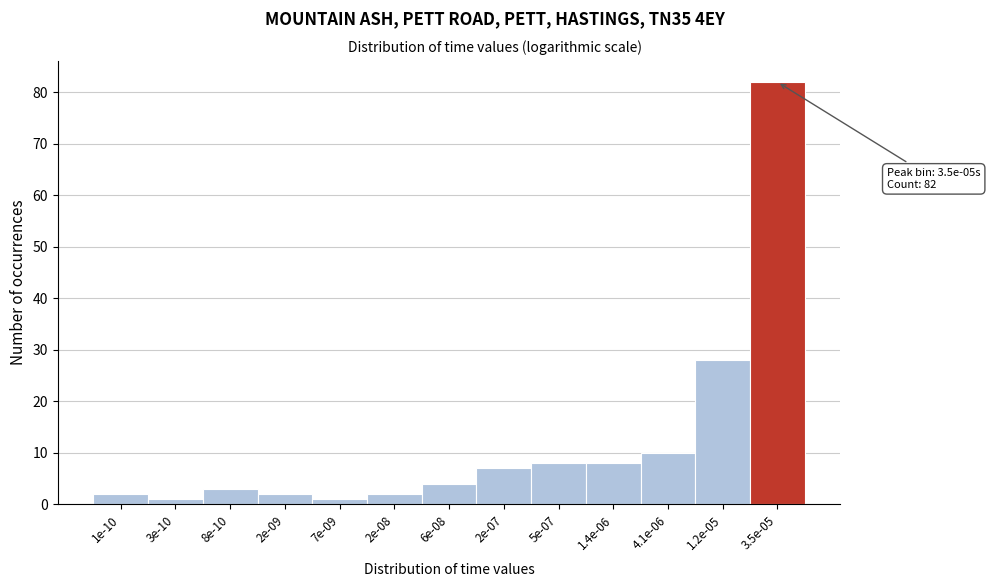

Reading right to left, transcribe all the data shown in this chart.

82	28	10	8	8	7	4	2	1	2	3	1	2